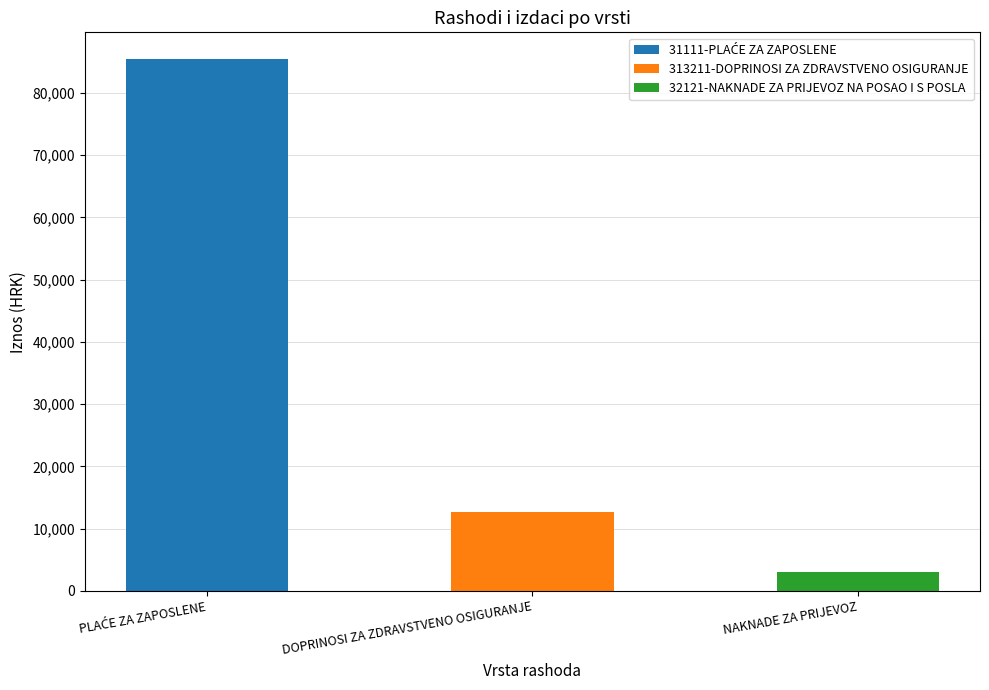

The chart shows a value of 4216.1 at 32121-NAKNADE ZA PRIJEVOZ NA POSAO I S POSLA. True or false?

False